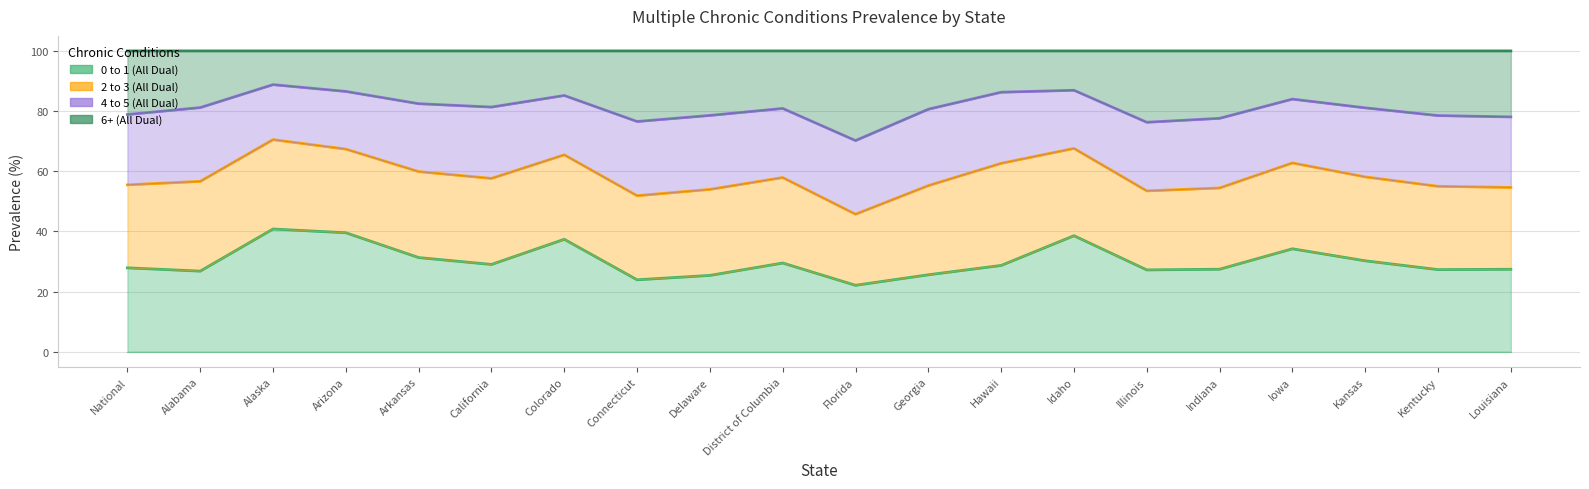

True or false: 6+ (All Dual) has a value of 81.1 at Kansas.

True